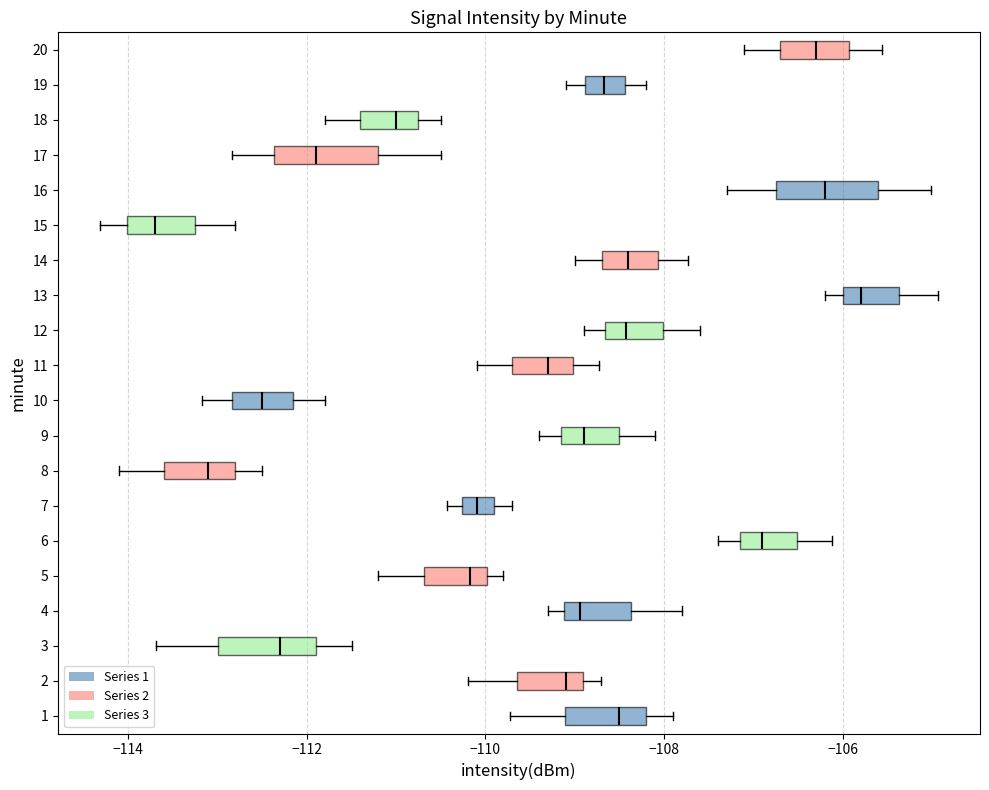

Reading bottom to top, read every box against the x-axis: the position of its median line, the range the box covers, and the ends of its whiskers. The values are not printed on the chart, so give them approximately, as read against the axis.

1: median -108.4, box -109.2 to -108.2, whiskers -109.8 to -107.8
2: median -109.0 (just left of the box's right edge), box -109.6 to -109.0, whiskers -110.2 to -108.8
3: median -112.2, box -113.0 to -111.8, whiskers -113.6 to -111.4
4: median -109.0, box -109.2 to -108.4, whiskers -109.2 (just left of the box's left edge) to -107.8
5: median -110.2, box -110.6 to -110.0, whiskers -111.2 to -109.8
6: median -106.8, box -107.2 to -106.6, whiskers -107.4 to -106.2
7: median -110.0, box -110.2 to -109.8, whiskers -110.4 to -109.6
8: median -113.2, box -113.6 to -112.8, whiskers -114.0 to -112.4
9: median -108.8, box -109.2 to -108.6, whiskers -109.4 to -108.2
10: median -112.4, box -112.8 to -112.2, whiskers -113.2 to -111.8
11: median -109.2, box -109.6 to -109.0, whiskers -110.0 to -108.8
12: median -108.4, box -108.6 to -108.0, whiskers -108.8 to -107.6
13: median -105.8, box -106.0 to -105.4, whiskers -106.2 to -105.0
14: median -108.4, box -108.6 to -108.0, whiskers -109.0 to -107.8
15: median -113.6, box -114.0 to -113.2, whiskers -114.4 to -112.8
16: median -106.2, box -106.8 to -105.6, whiskers -107.2 to -105.0
17: median -111.8, box -112.4 to -111.2, whiskers -112.8 to -110.4
18: median -111.0, box -111.4 to -110.8, whiskers -111.8 to -110.4
19: median -108.6, box -108.8 to -108.4, whiskers -109.0 to -108.2
20: median -106.2, box -106.6 to -106.0, whiskers -107.0 to -105.6